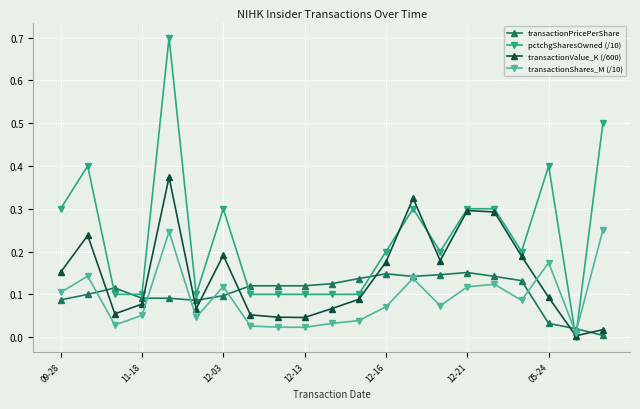

What is the greatest value displayed?

0.7